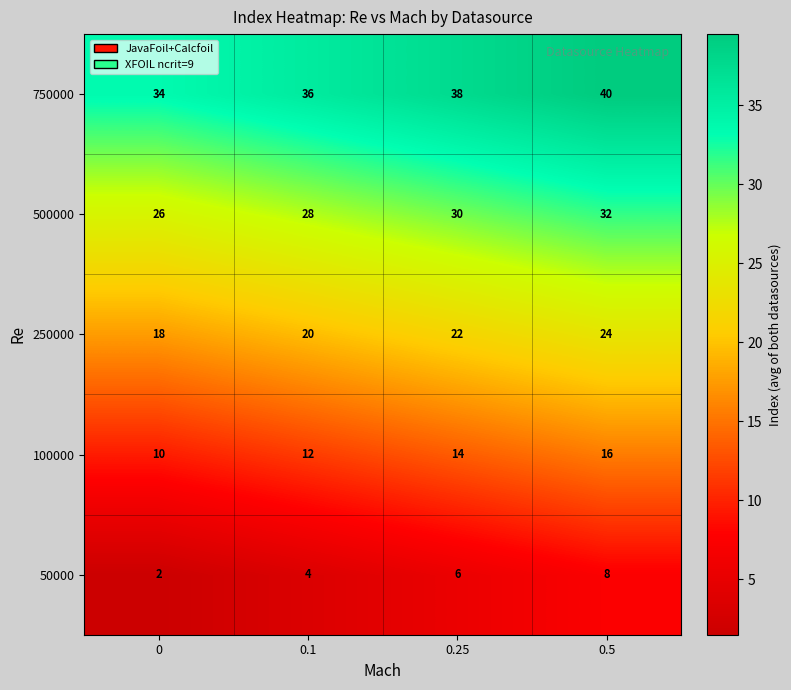

Reading left to right, extract all data points from this chart.

750000: 0=34	0.1=36	0.25=38	0.5=40
500000: 0=26	0.1=28	0.25=30	0.5=32
250000: 0=18	0.1=20	0.25=22	0.5=24
100000: 0=10	0.1=12	0.25=14	0.5=16
50000: 0=2	0.1=4	0.25=6	0.5=8